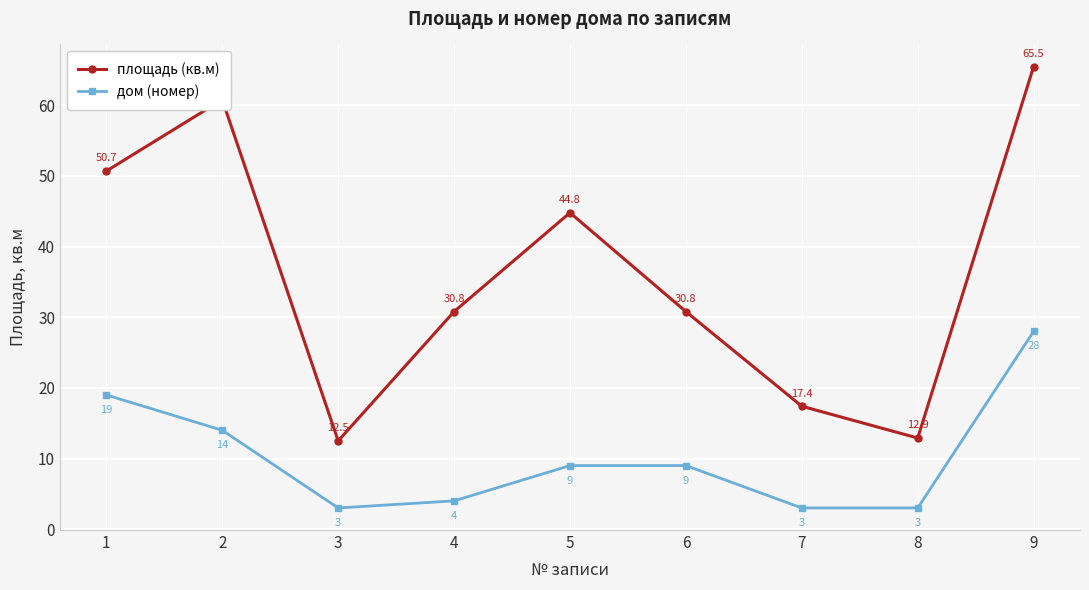

The дом (номер) series shows 13.2 at 6. True or false?

False